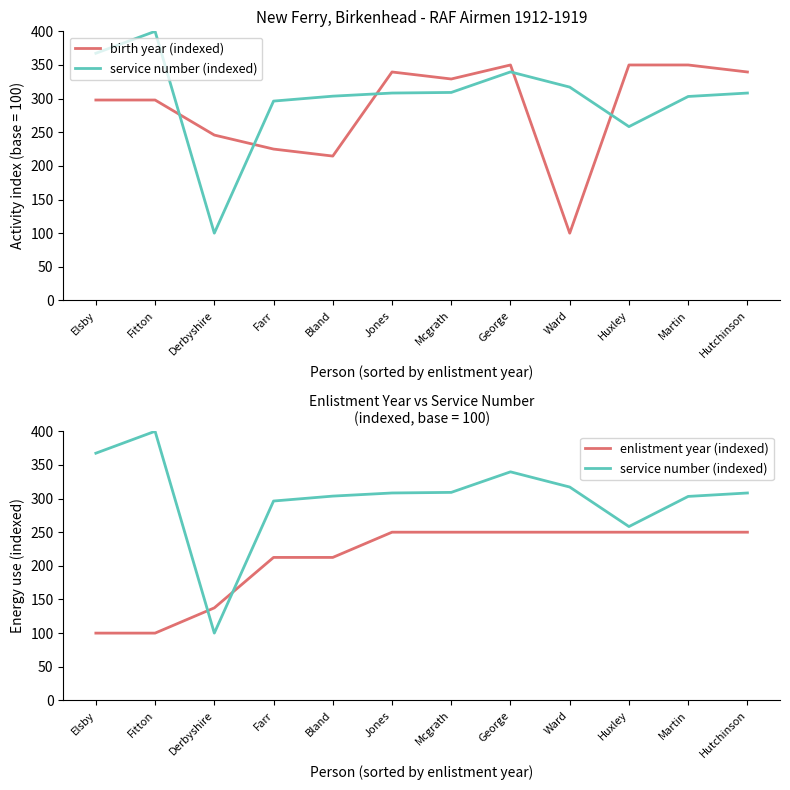

True or false: enlistment year (indexed) has more than 2 points higher than both neighbors.

False